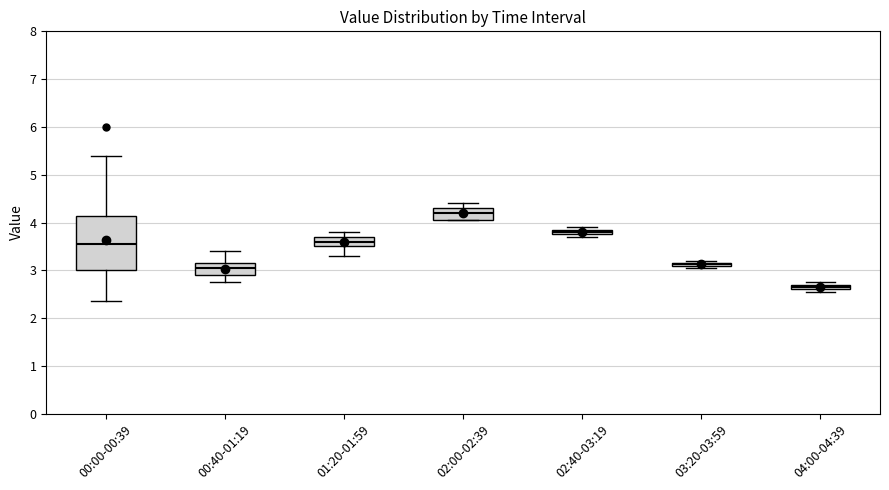

Which box is the tallest, from its lower edge to its upper edge?

00:00-00:39